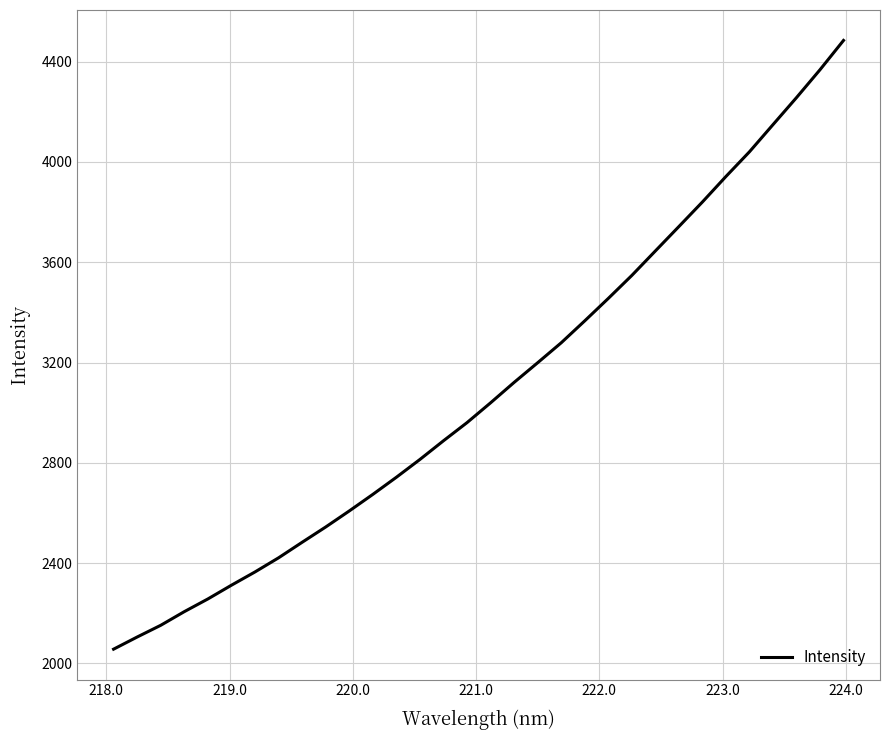

What is the difference between the maximum and minimum values?

2428.3